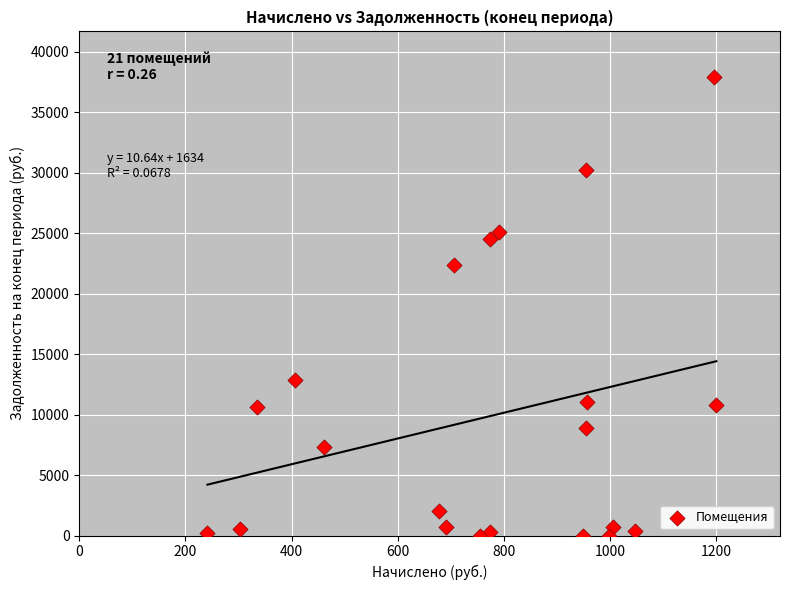

What Y value in the scatter plot is closest to 18947?

22373.6